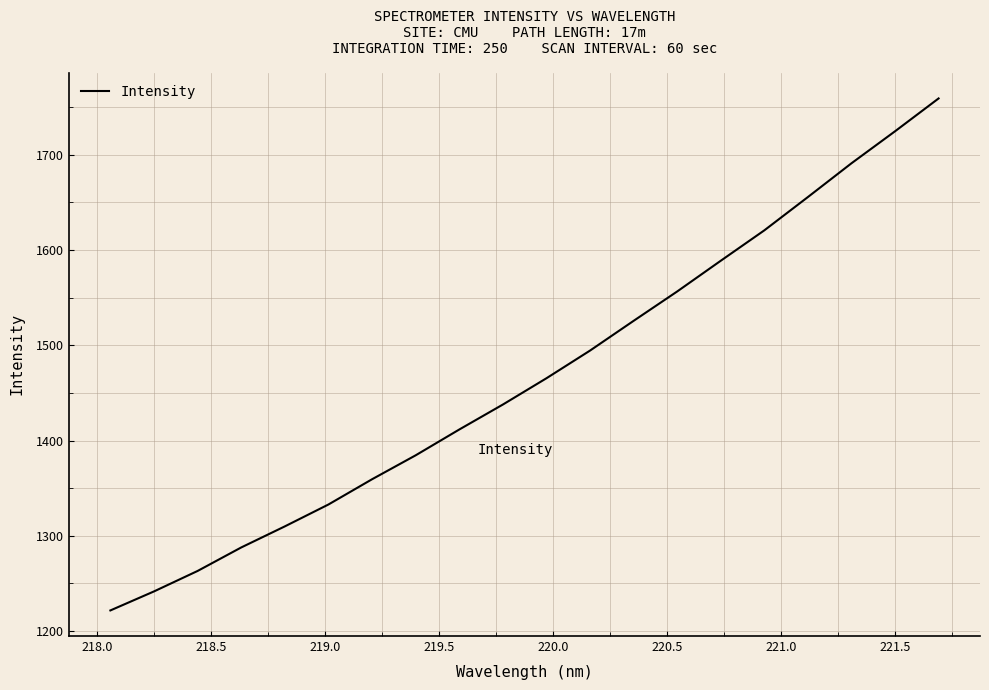

What is the greatest value displayed?

1759.2